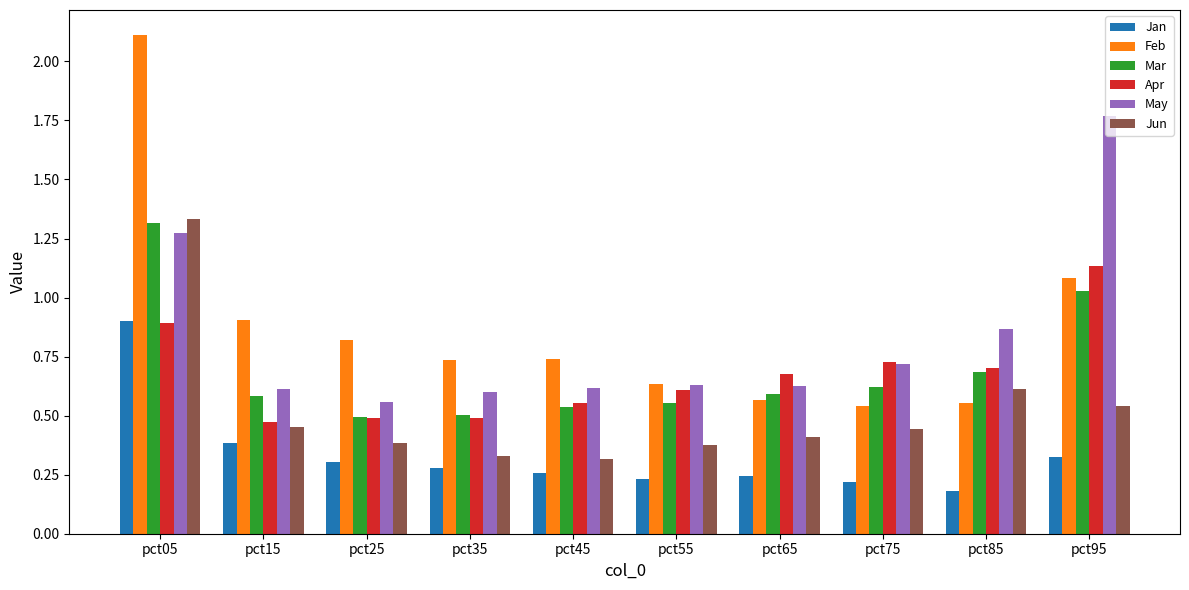

Which series has the widest spread of values?

Feb